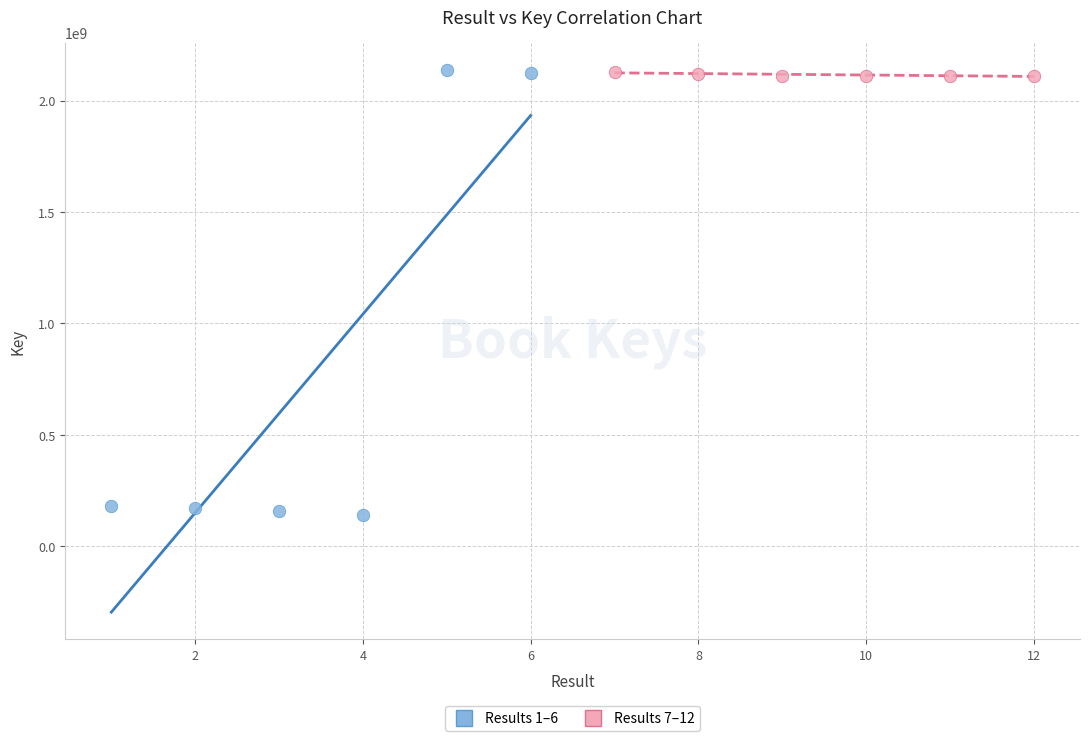

Which series has the largest Y range (max minus min)?

Results 1–6